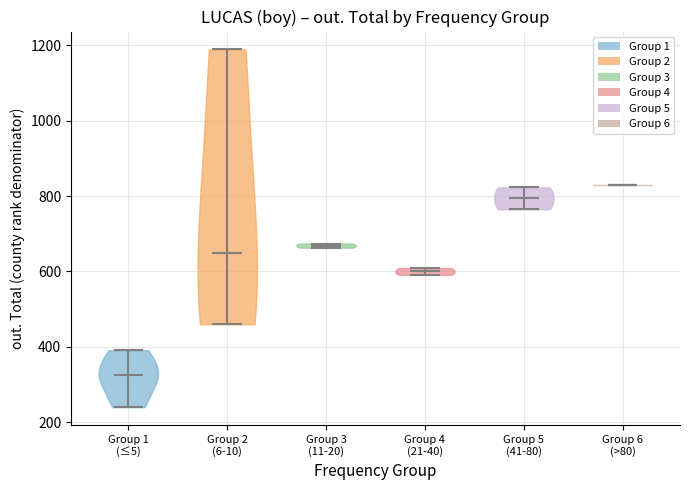

Reading left to right, read every violin against the y-axis: where its median line is, and the lowest and highest points it reaches. The values are not printed on the chart, so give them approximately, as read against the axis.

Group 1 (≤5): median line 320, lowest point 240, highest point 400
Group 2 (6-10): median line 640, lowest point 460, highest point 1180
Group 3 (11-20): median line 660, lowest point 660, highest point 680
Group 4 (21-40): median line 600, lowest point 600, highest point 600
Group 5 (41-80): median line 800, lowest point 760, highest point 820
Group 6 (>80): median line 840, lowest point 840, highest point 840